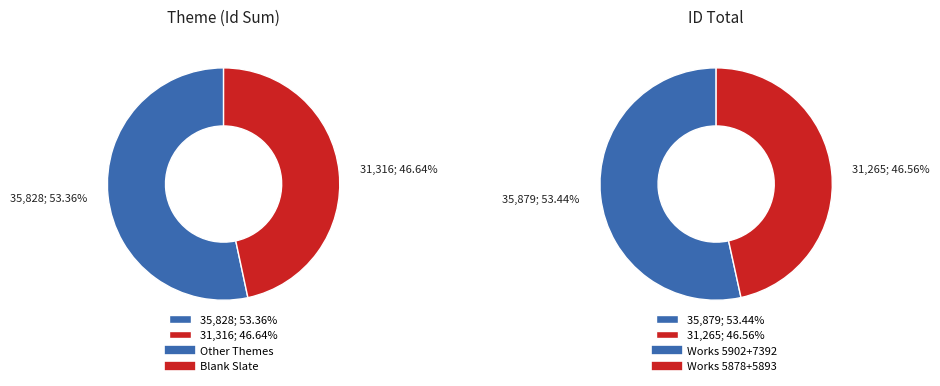

How many segments does this pie chart have?

4